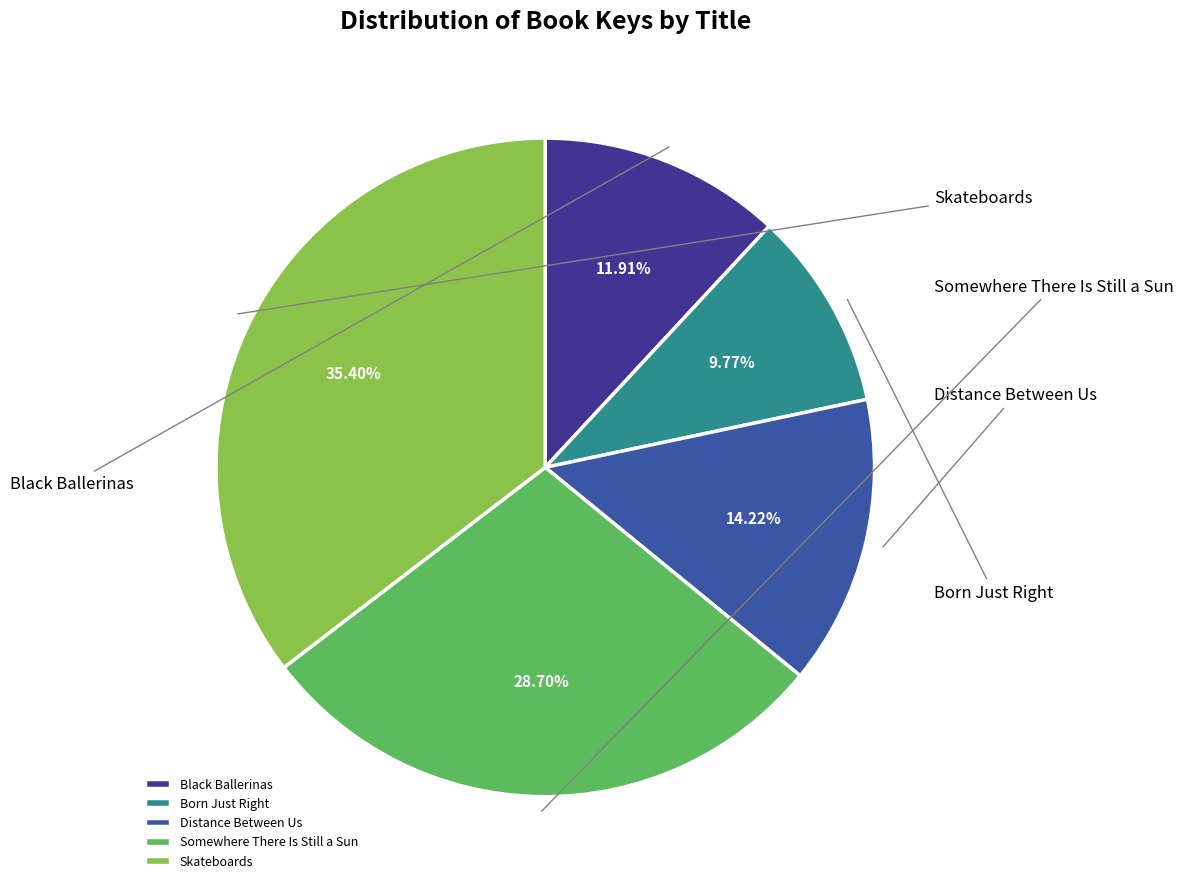

Which slice is the largest?

Skateboards